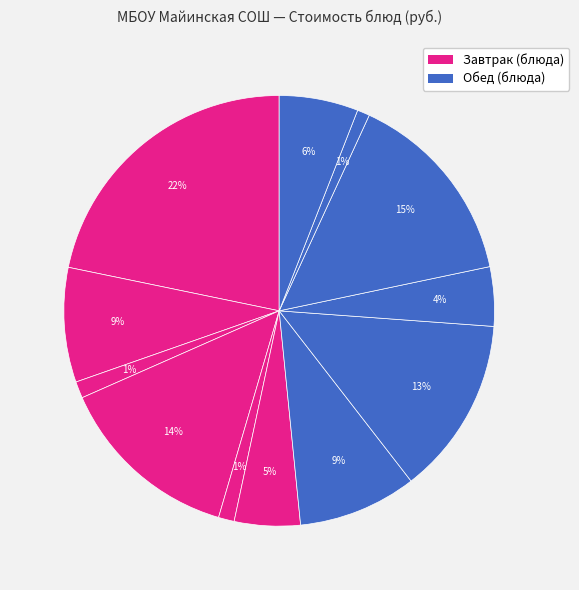

Which slice is the largest?

Пельмени из говядины